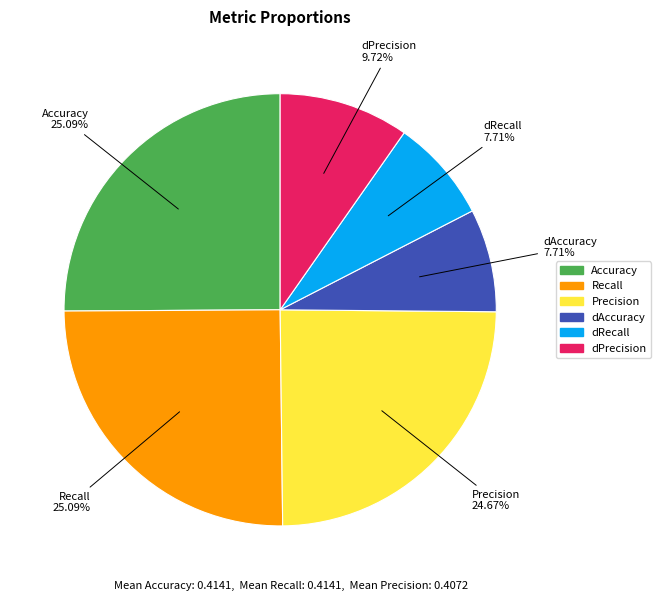

The Recall slice represents 25% of the pie. True or false?

True